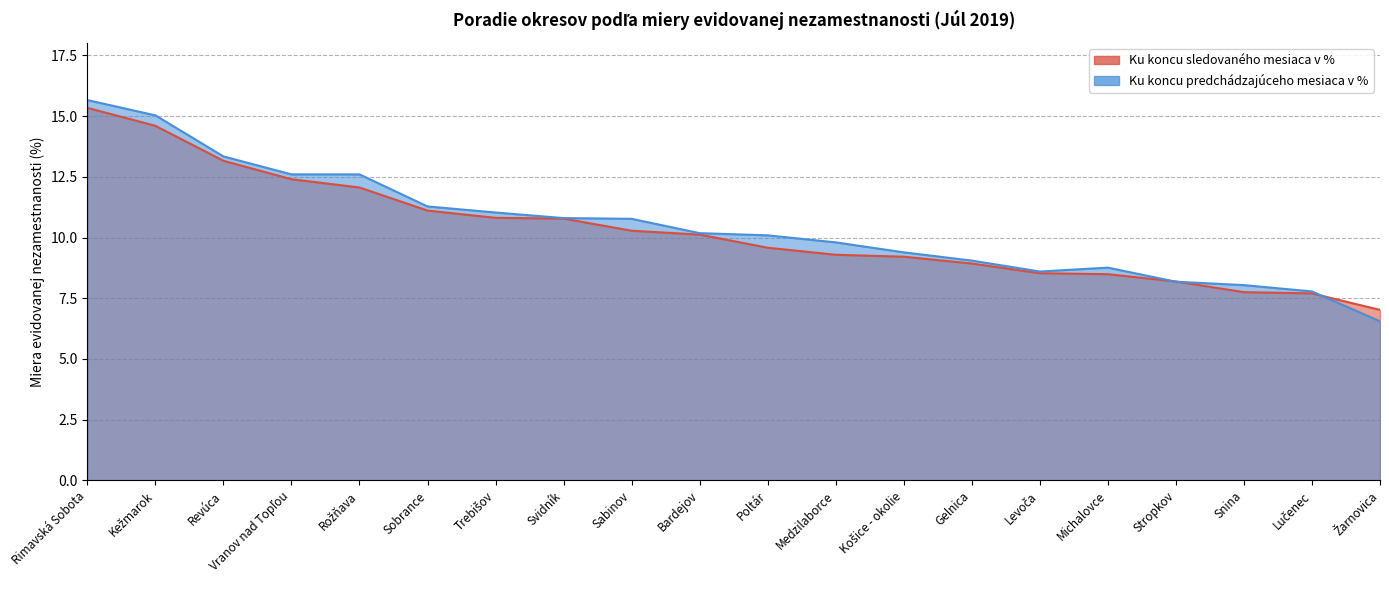

Reading left to right, extract all data points from this chart.

Ku koncu sledovaného mesiaca v %: Rimavská Sobota=15.3	Kežmarok=14.6	Revúca=13.2	Vranov nad Topľou=12.4	Rožňava=12.1	Sobrance=11.1	Trebišov=10.8	Svidník=10.8	Sabinov=10.3	Bardejov=10.1	Poltár=9.6	Medzilaborce=9.3	Košice - okolie=9.2	Gelnica=8.9	Levoča=8.5	Michalovce=8.5	Stropkov=8.2	Snina=7.8	Lučenec=7.7	Žarnovica=7.0
Ku koncu predchádzajúceho mesiaca v %: Rimavská Sobota=15.7	Kežmarok=15.0	Revúca=13.3	Vranov nad Topľou=12.6	Rožňava=12.6	Sobrance=11.3	Trebišov=11.0	Svidník=10.8	Sabinov=10.8	Bardejov=10.2	Poltár=10.1	Medzilaborce=9.8	Košice - okolie=9.4	Gelnica=9.1	Levoča=8.6	Michalovce=8.8	Stropkov=8.2	Snina=8.0	Lučenec=7.8	Žarnovica=6.5